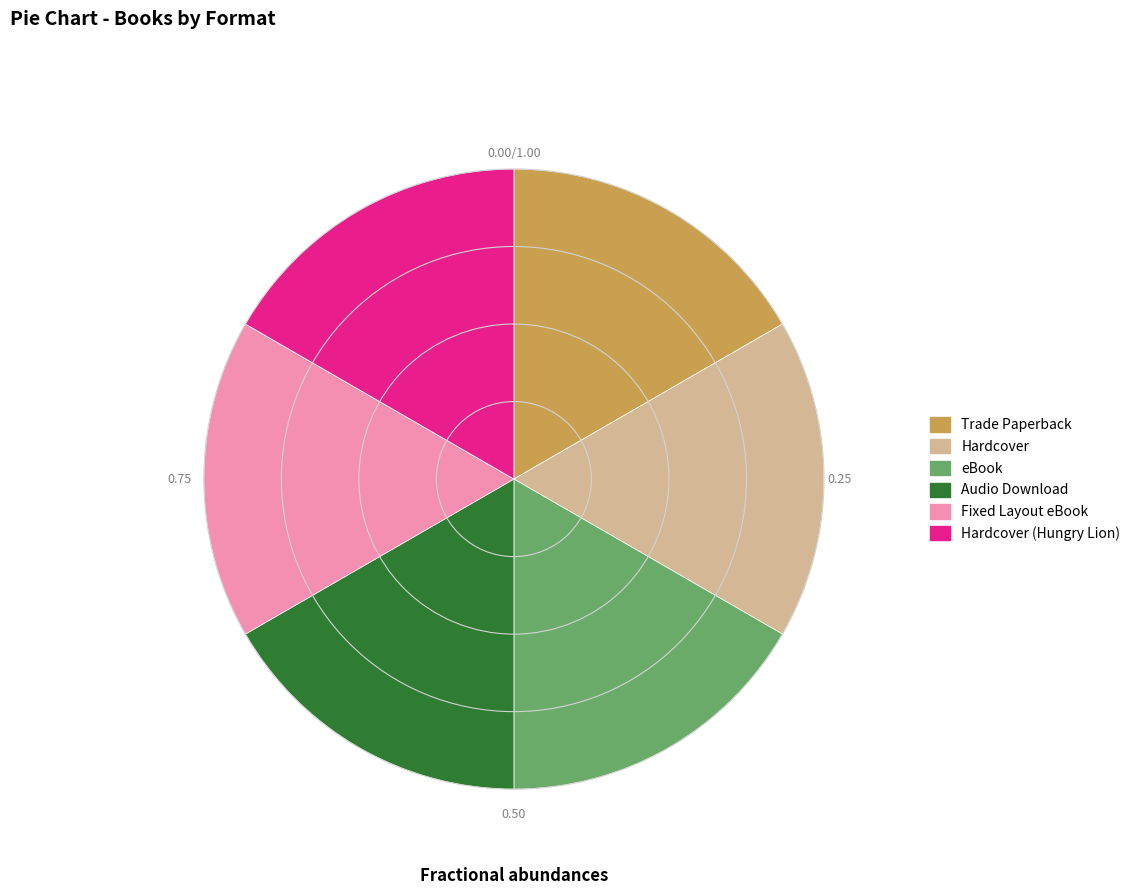

How many segments does this pie chart have?

6